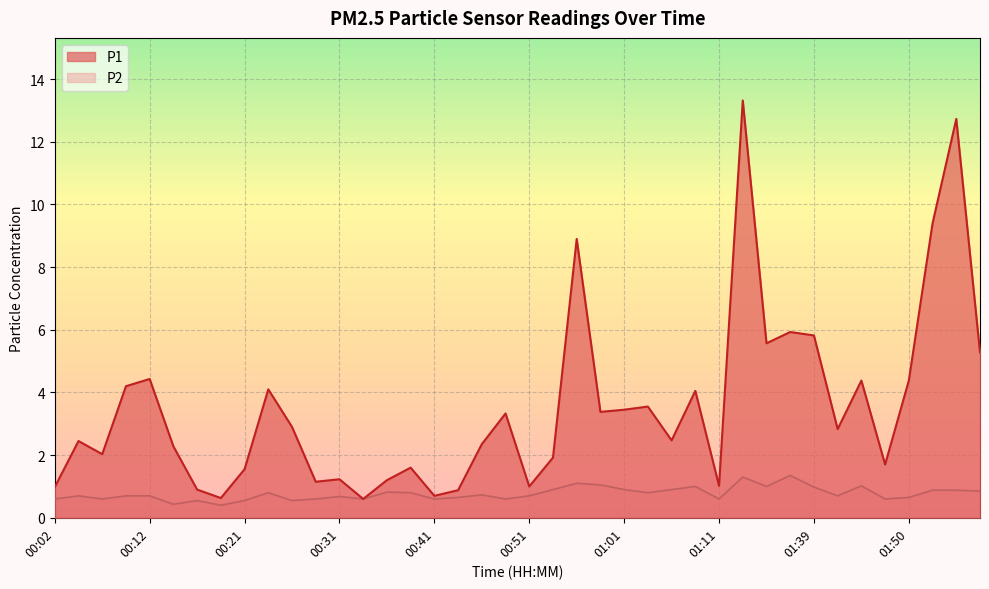

Reading left to right, list all the values displayed in this chart.

P1: 00:02=1.0	00:04=2.5	00:07=2.0	00:09=4.2	00:12=4.4	00:14=2.3	00:16=0.9	00:19=0.6	00:21=1.6	00:24=4.1	00:26=2.9	00:29=1.1	00:31=1.2	00:34=0.6	00:36=1.2	00:38=1.6	00:41=0.7	00:43=0.9	00:46=2.4	00:49=3.3	00:51=1.0	00:54=1.9	00:56=8.9	00:59=3.4	01:01=3.5	01:04=3.5	01:06=2.5	01:09=4.0	01:11=1.0	01:31=13.3	01:34=5.6	01:36=5.9	01:39=5.8	01:42=2.8	01:45=4.4	01:47=1.7	01:50=4.4	01:52=9.4	01:55=12.7	02:00=5.3
P2: 00:02=0.6	00:04=0.7	00:07=0.6	00:09=0.7	00:12=0.7	00:14=0.4	00:16=0.6	00:19=0.4	00:21=0.6	00:24=0.8	00:26=0.6	00:29=0.6	00:31=0.7	00:34=0.6	00:36=0.8	00:38=0.8	00:41=0.6	00:43=0.7	00:46=0.7	00:49=0.6	00:51=0.7	00:54=0.9	00:56=1.1	00:59=1.1	01:01=0.9	01:04=0.8	01:06=0.9	01:09=1.0	01:11=0.6	01:31=1.3	01:34=1.0	01:36=1.4	01:39=1.0	01:42=0.7	01:45=1.0	01:47=0.6	01:50=0.7	01:52=0.9	01:55=0.9	02:00=0.8